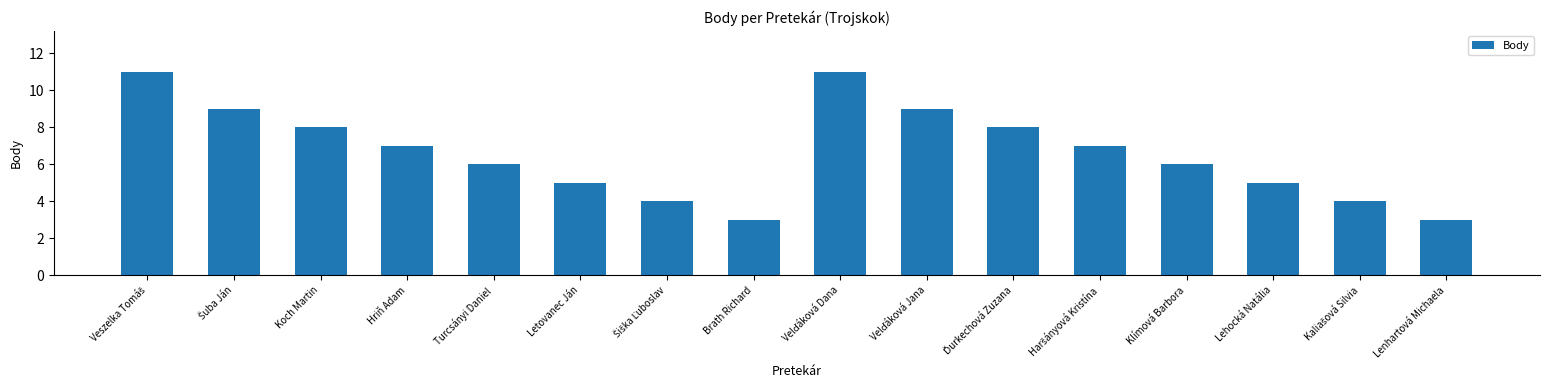

What position from the right is Klímová Barbora?

4